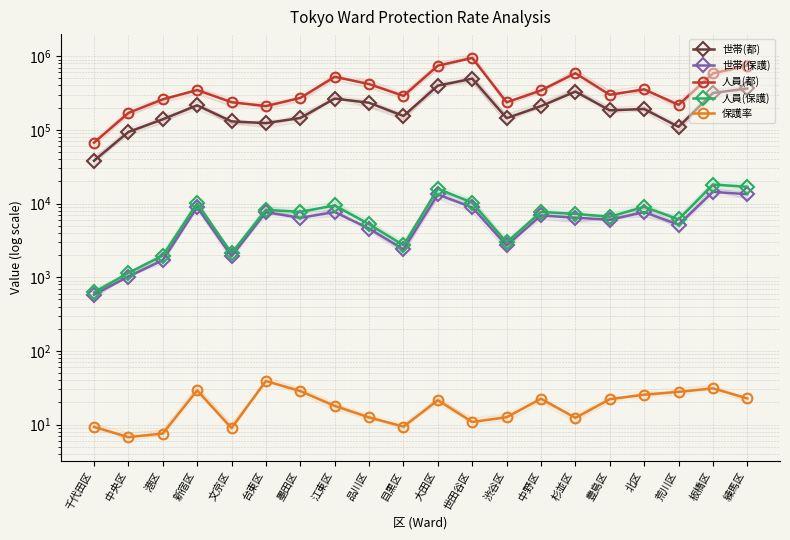

What is the difference between the highest and lowest values at 荒川区?

218452.2